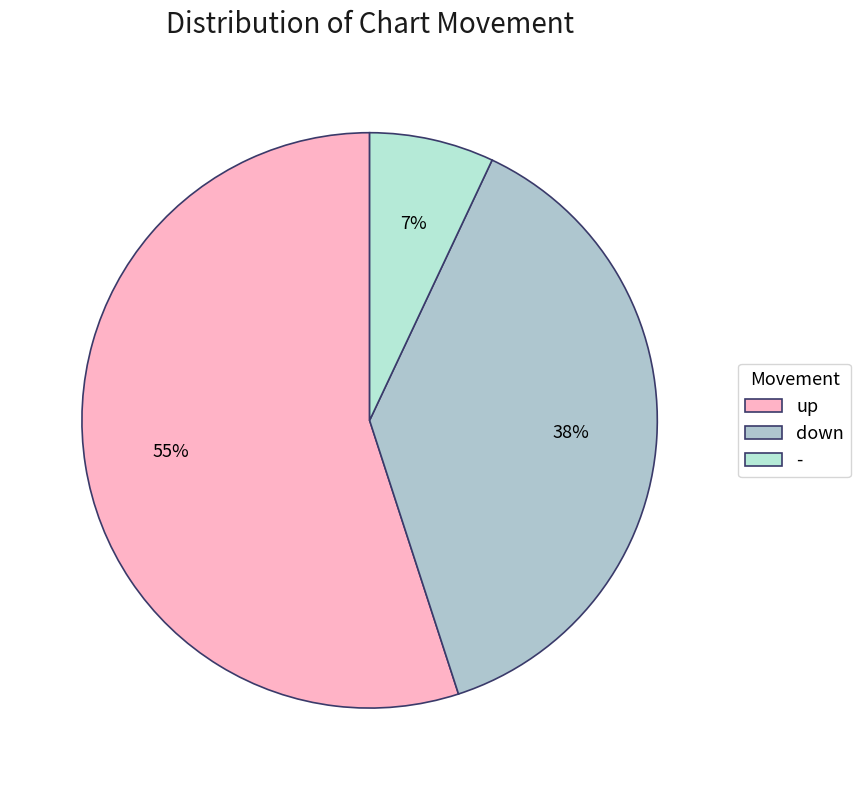

What percentage is NOT represented by up?

45.0%